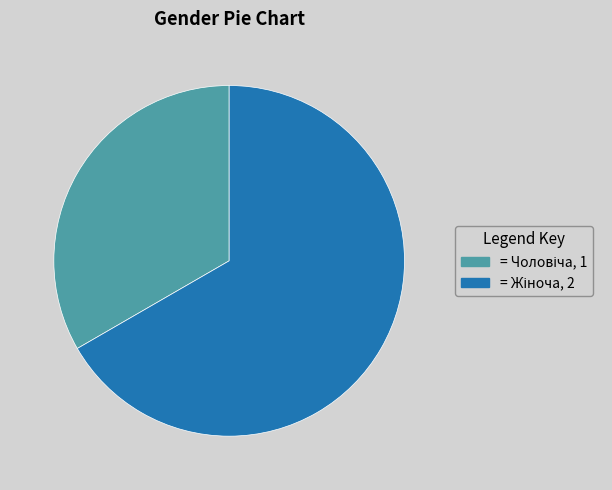

Is there a majority slice in this chart?

Yes